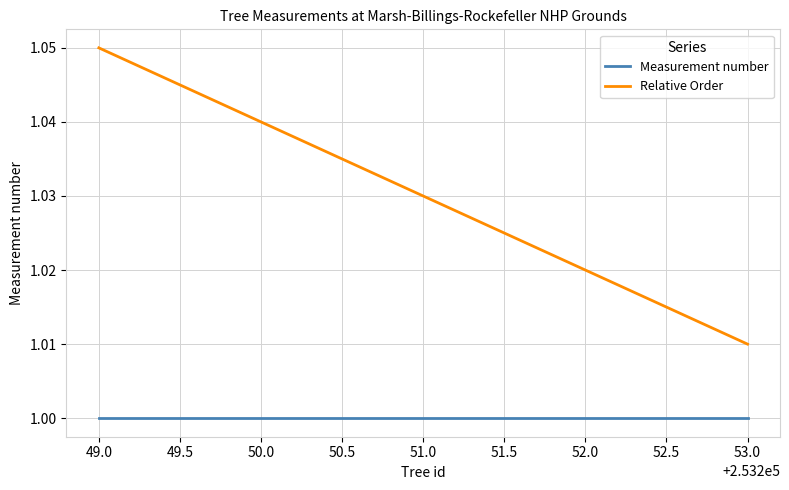

The Measurement number series shows 0.6 at 50.0. True or false?

False